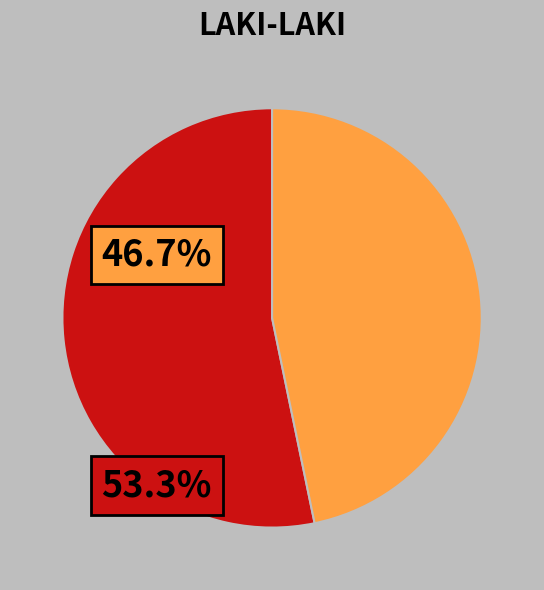

Does any single category account for the majority?

Yes